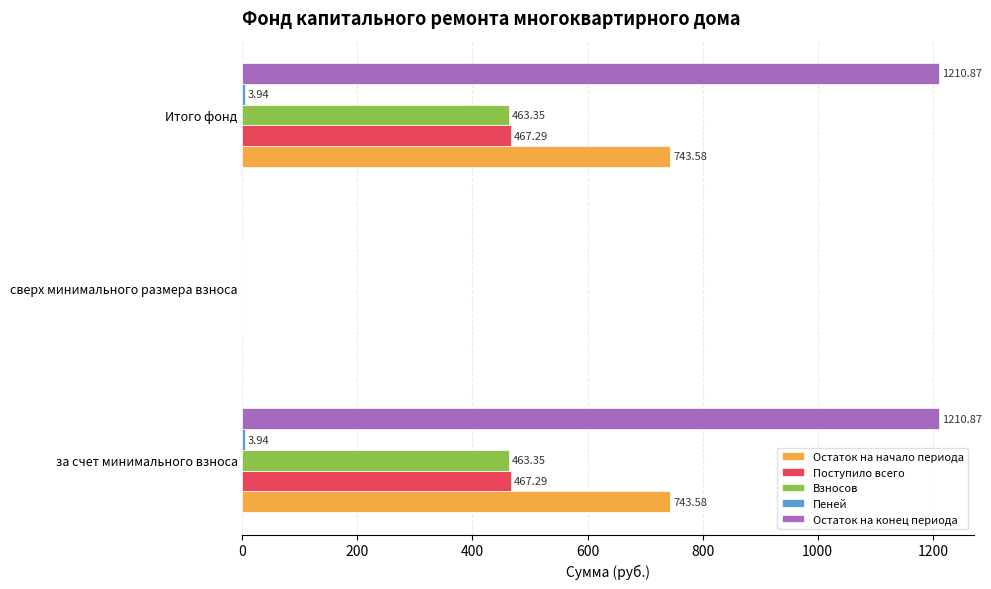

Where is Остаток на начало периода nearest to the value 371?

сверх минимального размера взноса